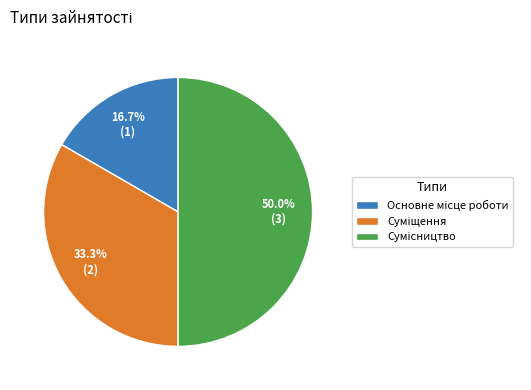

Rank the categories by value from highest to lowest.

Сумісництво, Суміщення, Основне місце роботи